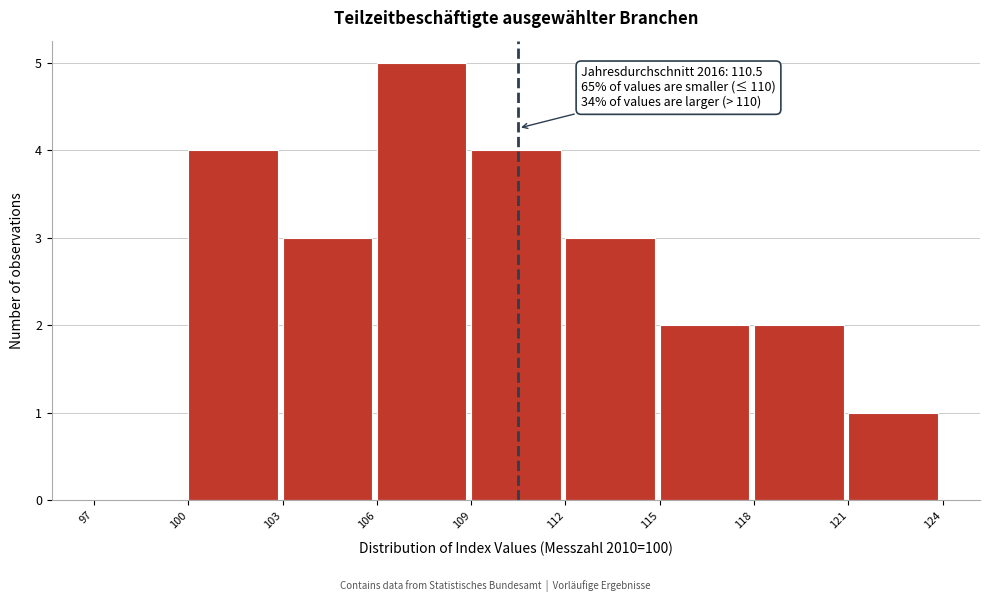

Which range on the x-axis has the tallest bar?

106 to 109